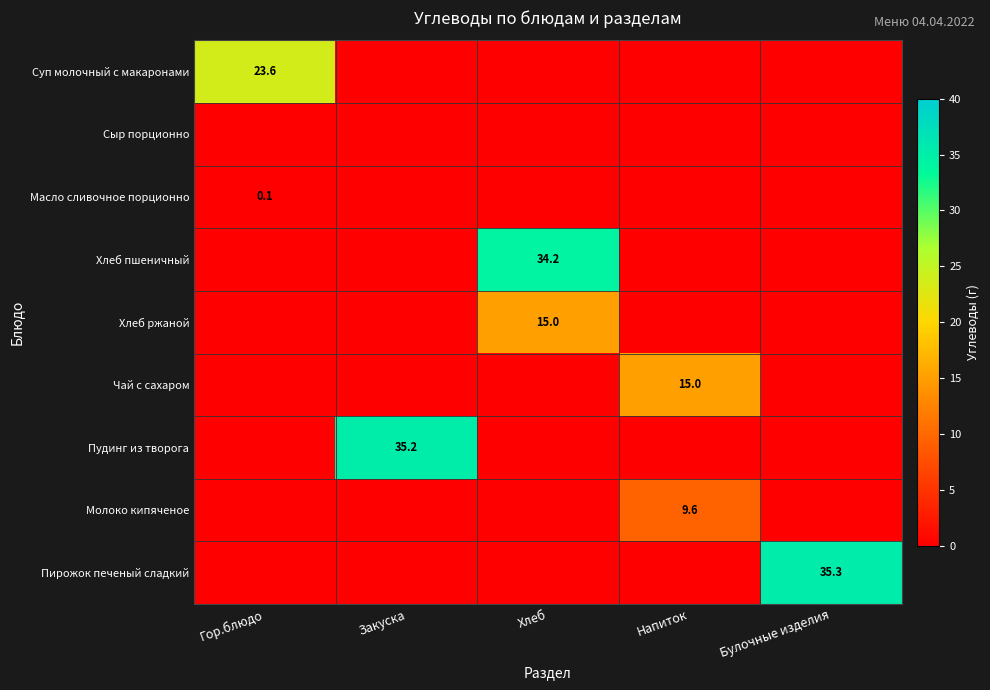

At which category is the sum across all series the highest?

Хлеб